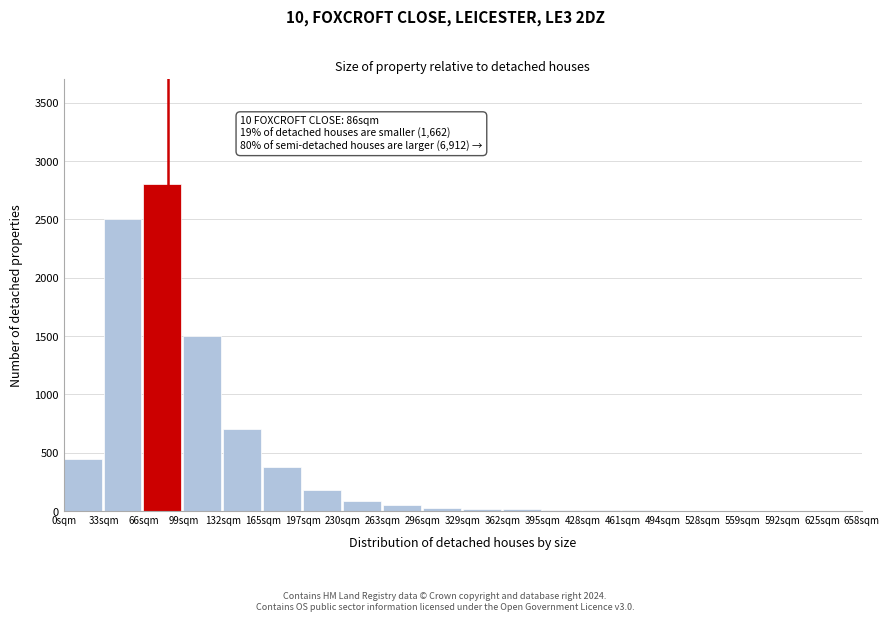

Is it true that the value at 132sqm is 297?

False